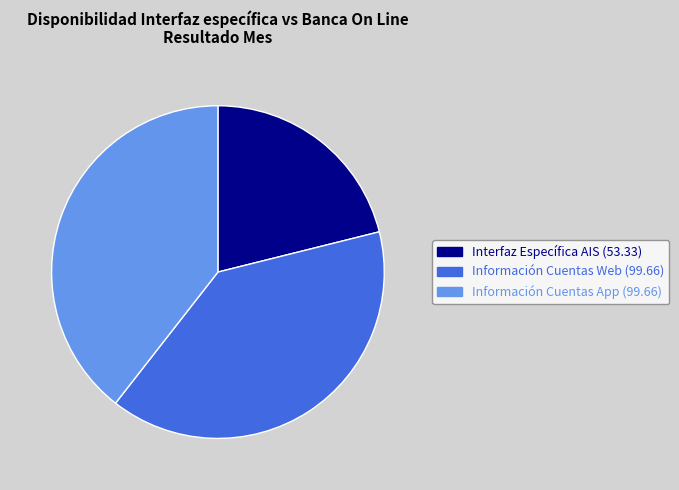

Is there a majority slice in this chart?

No